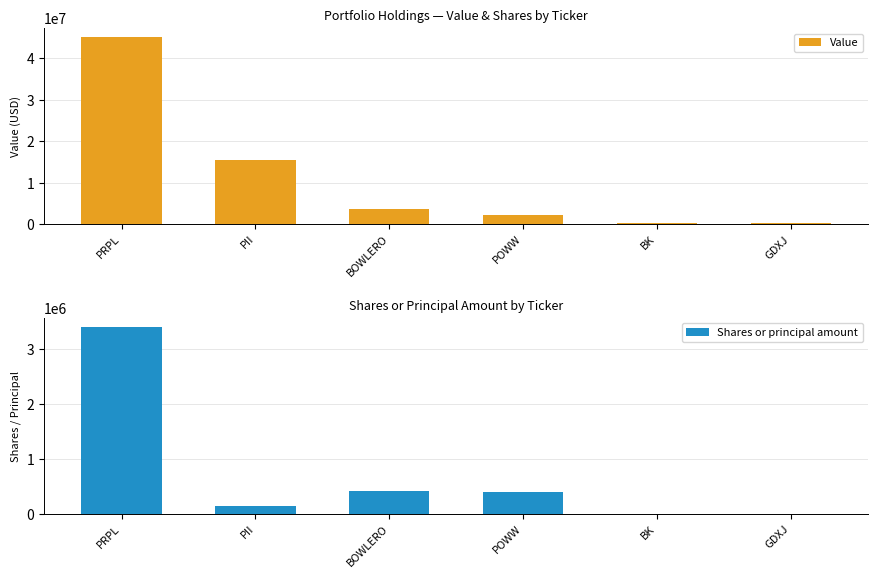

Are the bars horizontal?

No